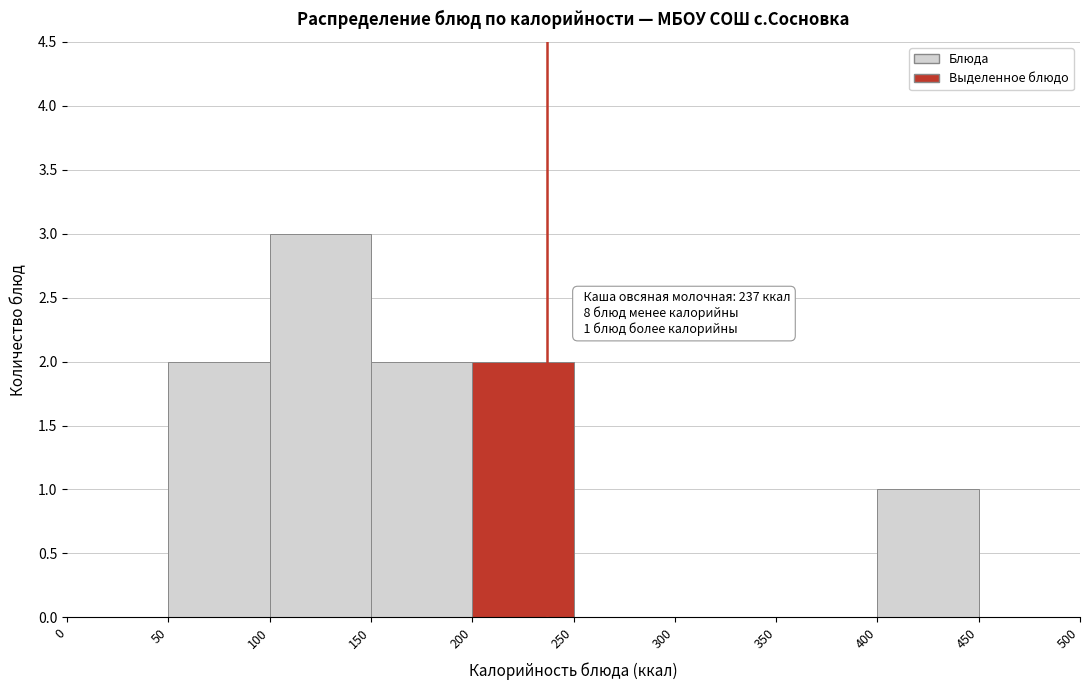

Over which range of the x-axis is the bar tallest?

100 to 150